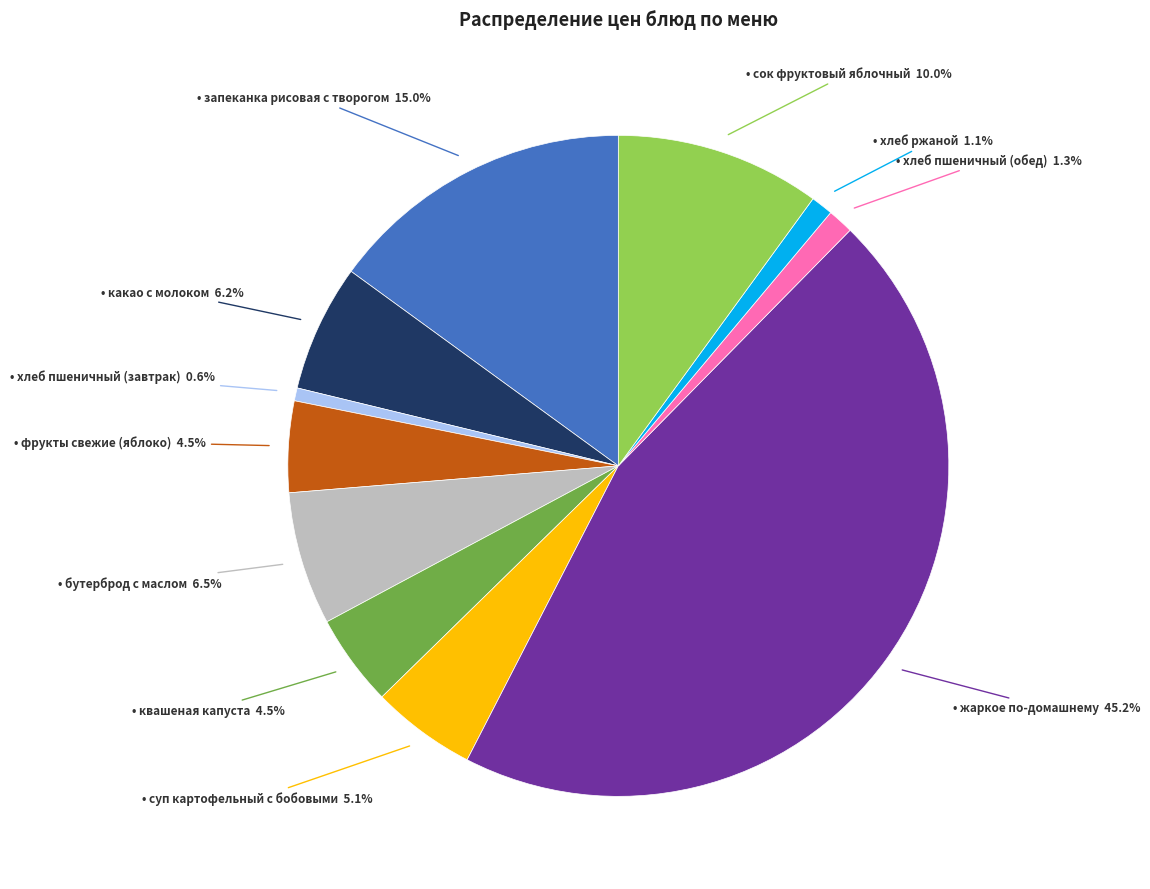

Is there a majority slice in this chart?

No